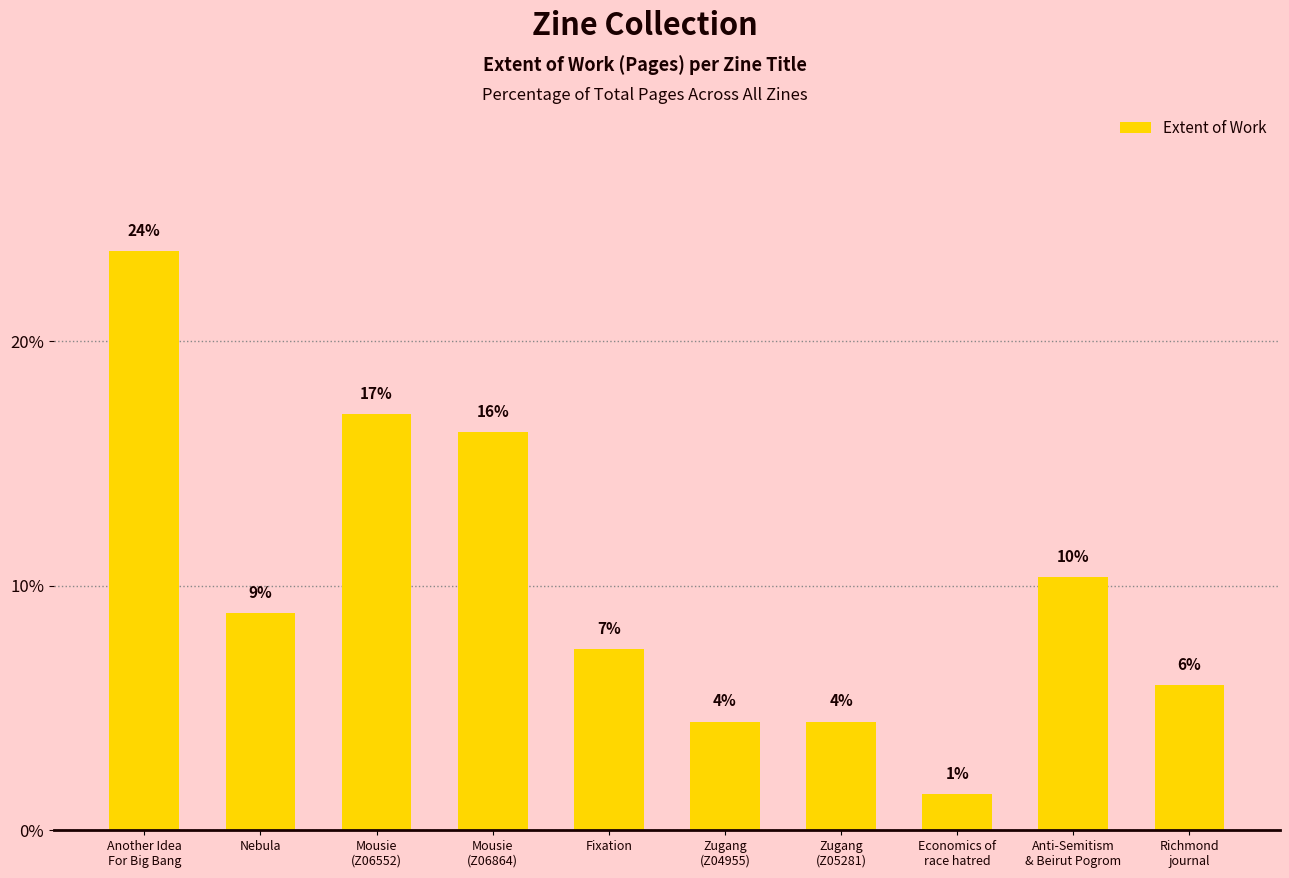

How many bars are there in total?

10